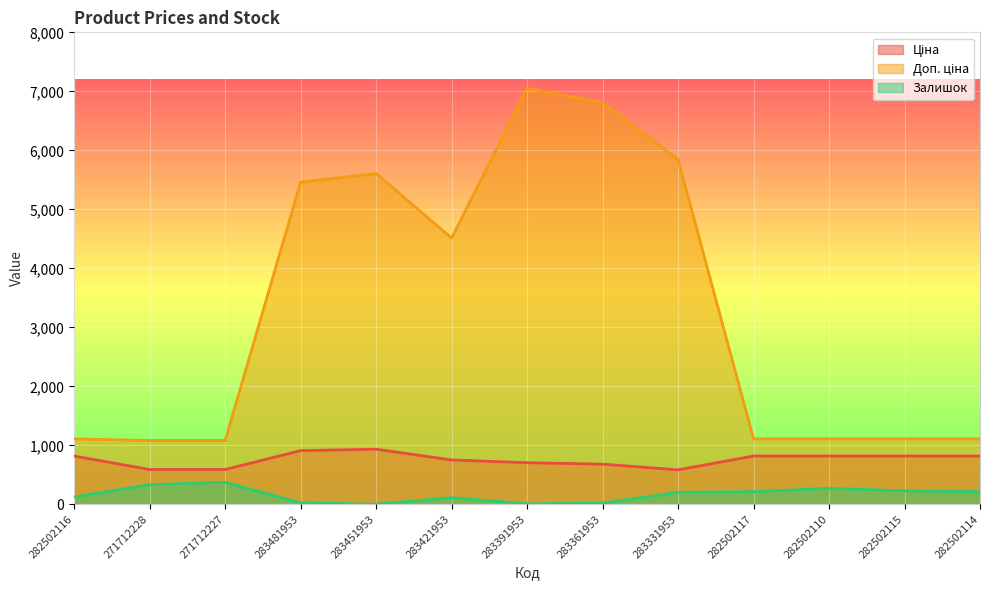

Is it true that Ціна equals 818.5 at 282502116?

True